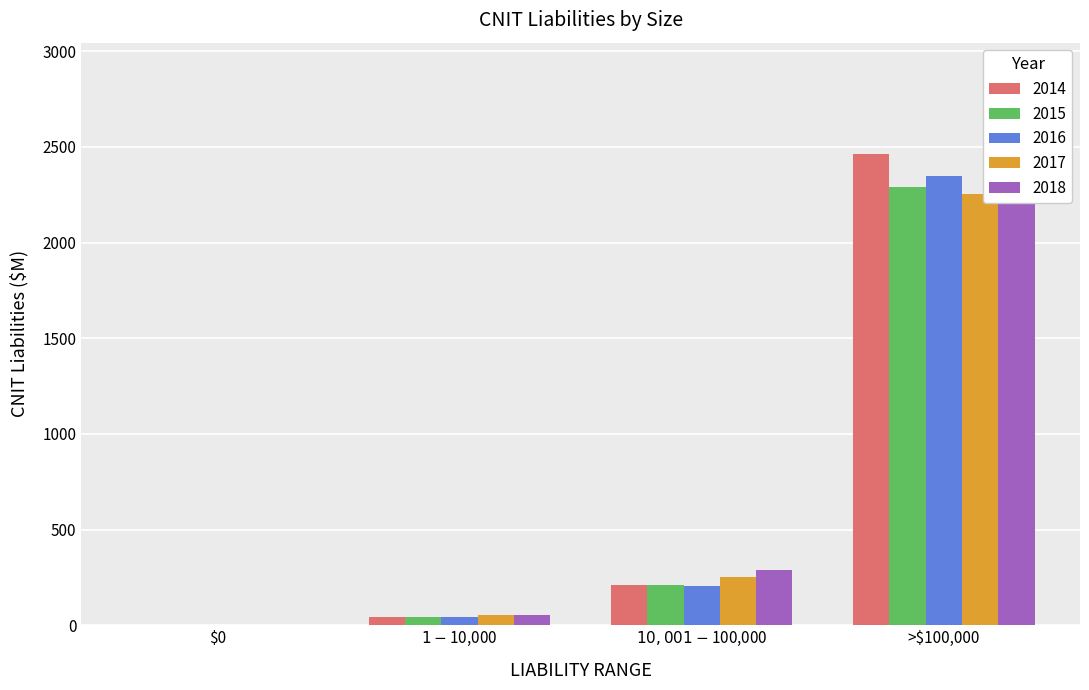

How many positive values does the 2014 series have?

3